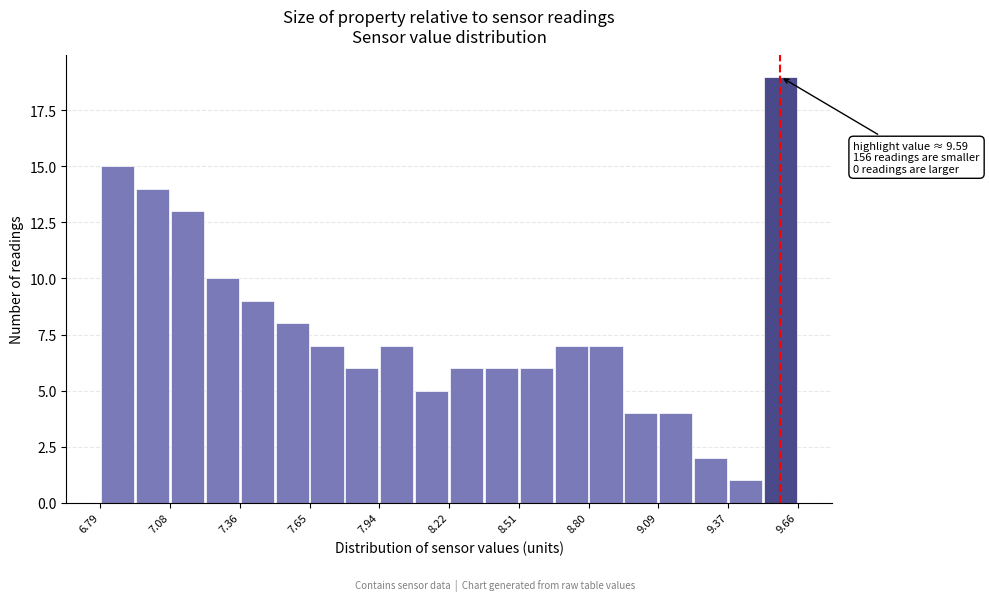

Around what value on the x-axis is the tallest bar? Give the approximate position of its centre, as read against the axis.

9.60